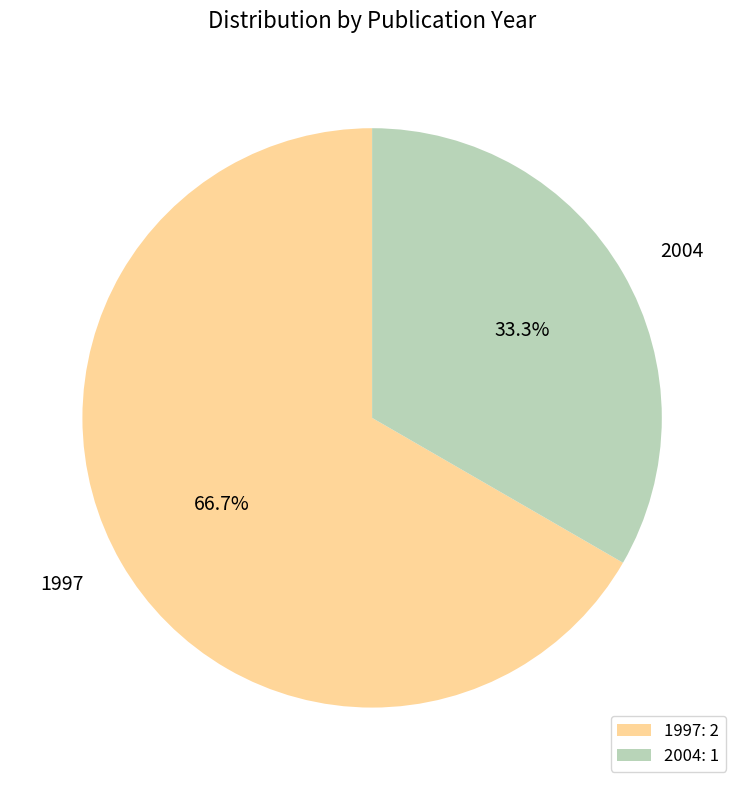

To the nearest percent, what is the average slice percentage?

50%